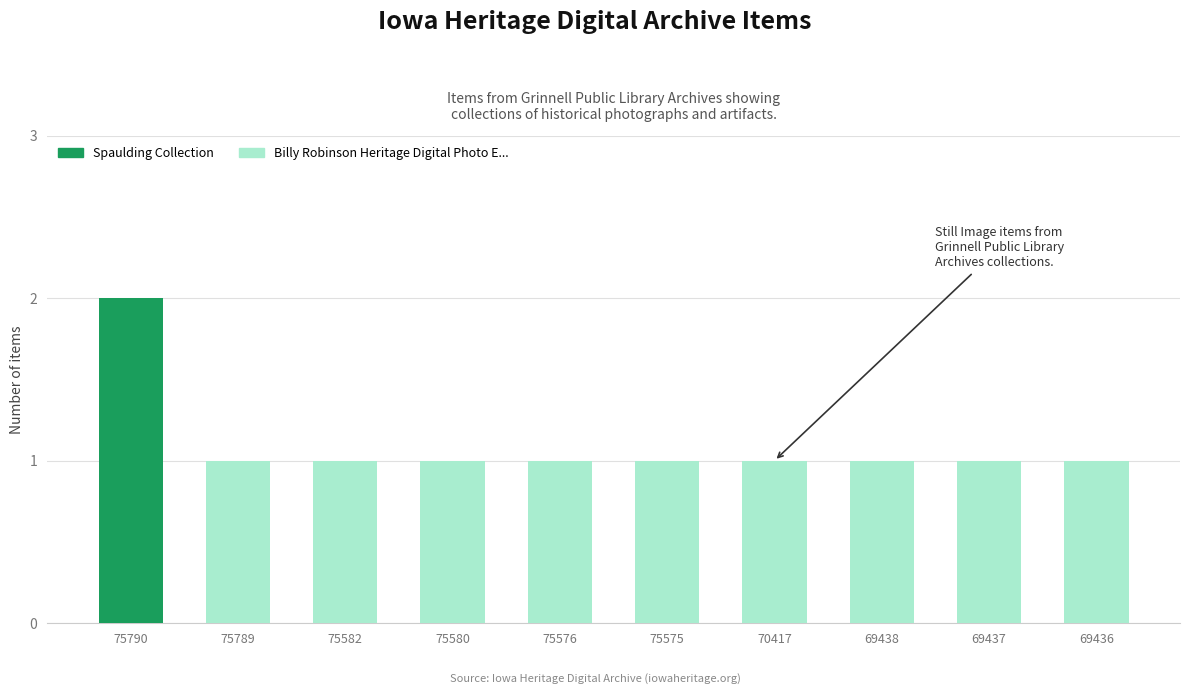

Reading left to right, transcribe the values for Spaulding Collection.

75790=2	75789=0	75582=0	75580=0	75576=0	75575=0	70417=0	69438=0	69437=0	69436=0